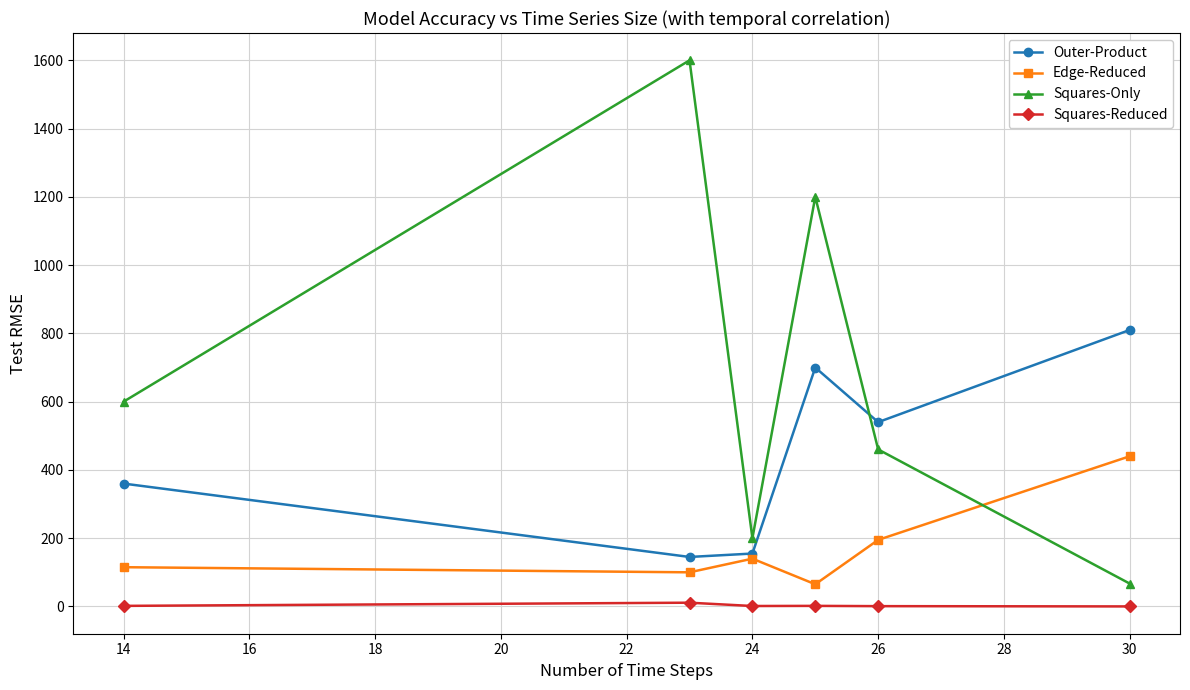

Which series has the widest spread of values?

Squares-Only